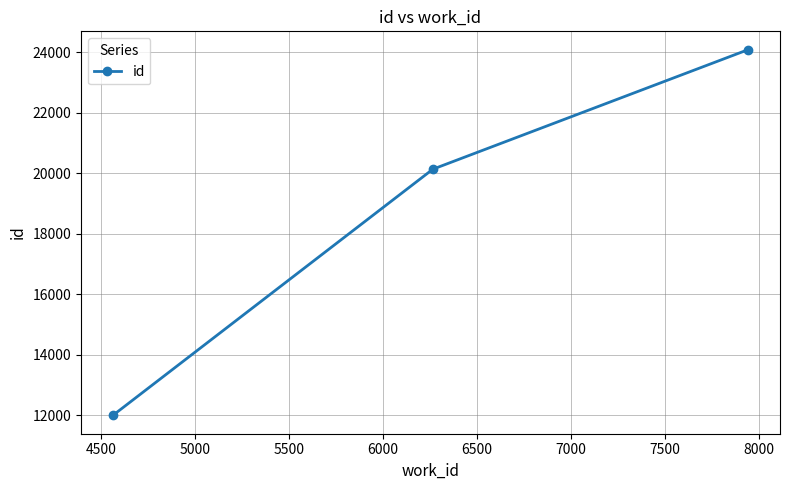

How many data points does each series have?

3